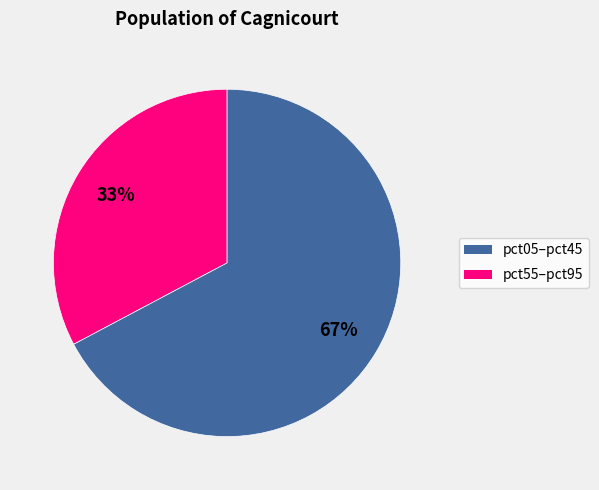

How many segments does this pie chart have?

2